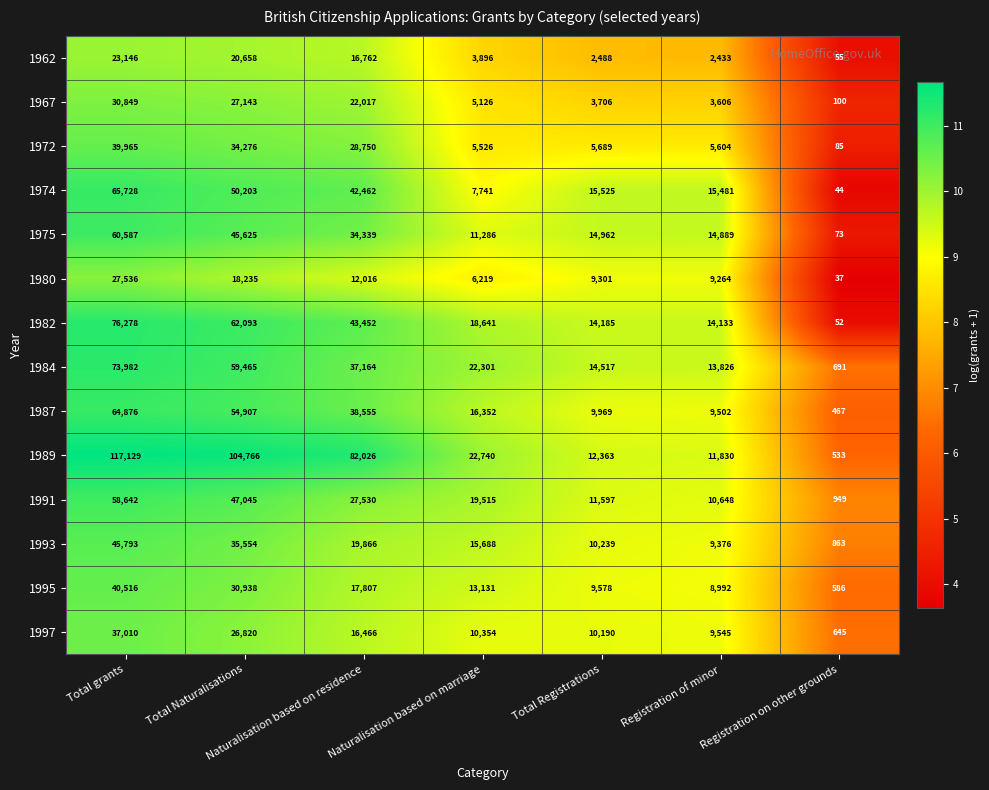

True or false: 1993 has a value of 19866 at Naturalisation based on residence.

True